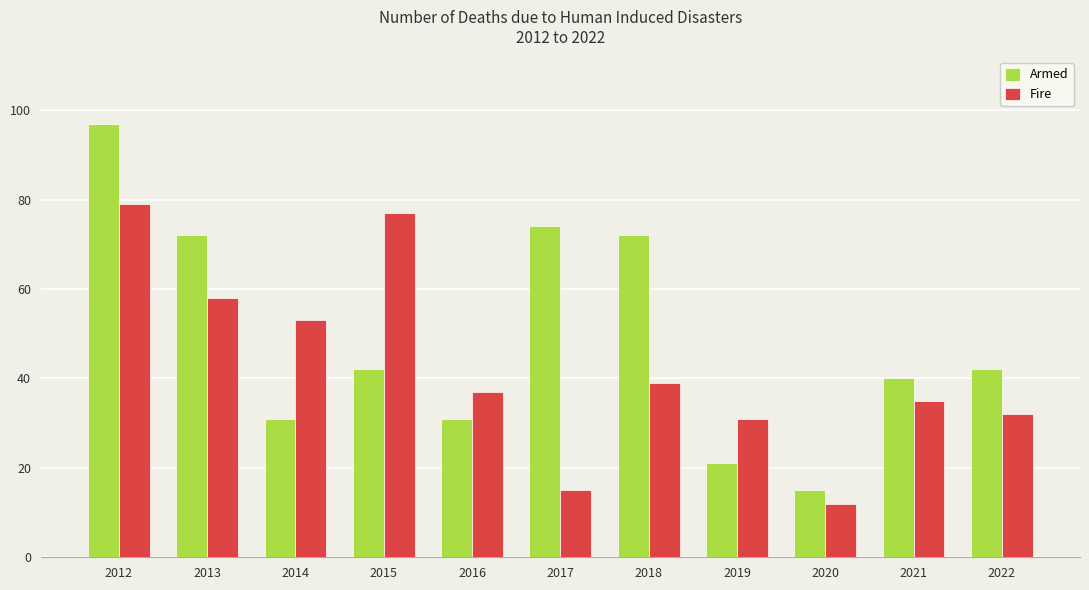

What is the value of the Armed bar at the 4th from the left?

42